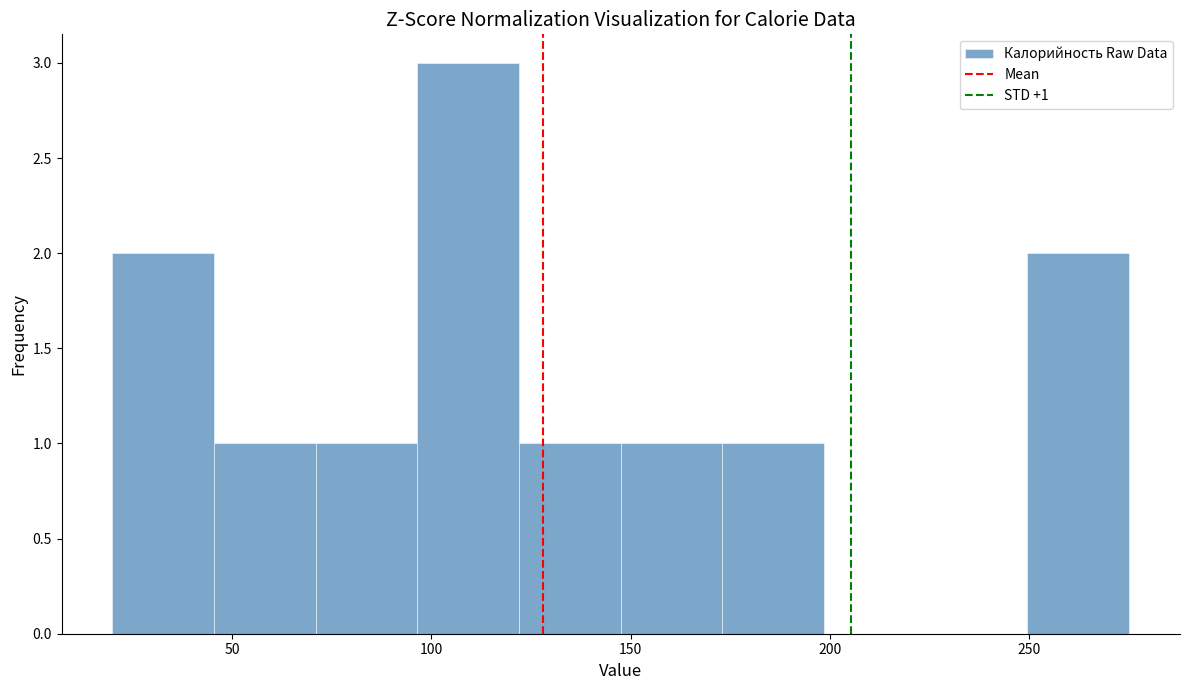

Which range on the x-axis has the tallest bar?

96.5 to 122.0